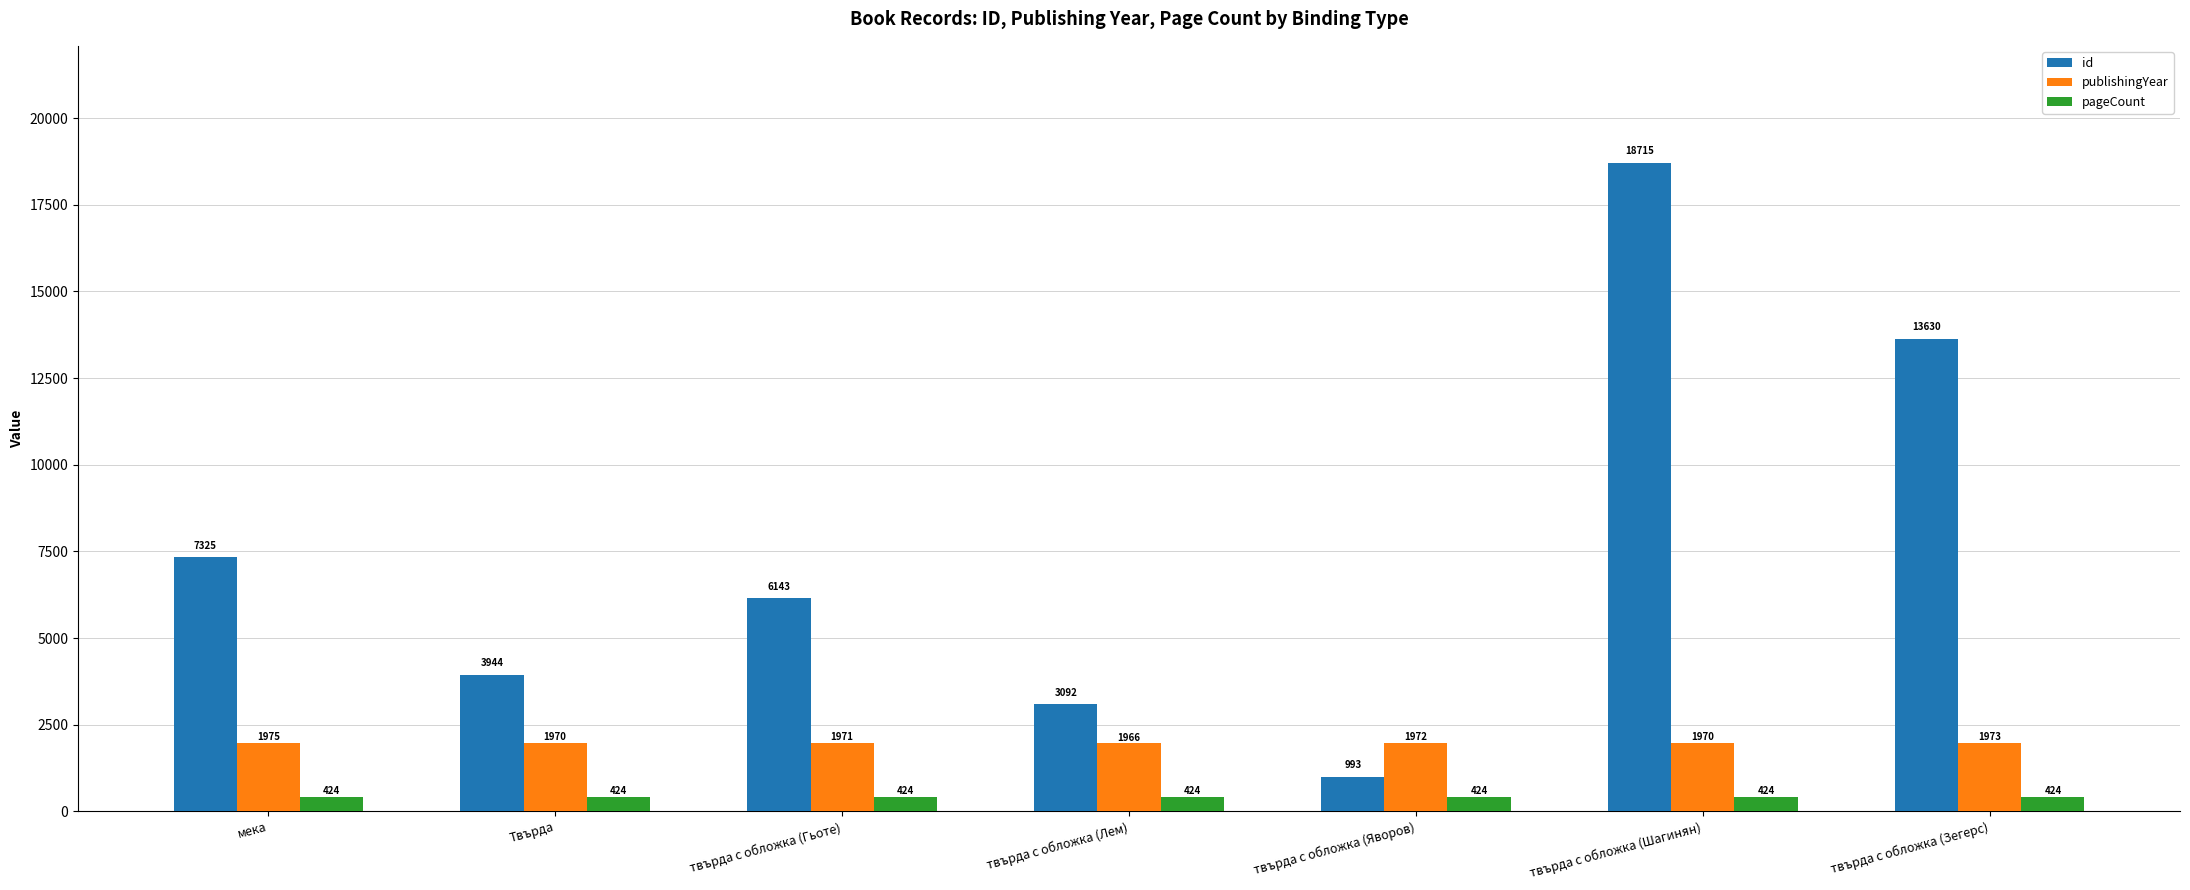

Is the value of id at Твърда greater than the value of pageCount at твърда с обложка (Яворов)?

Yes